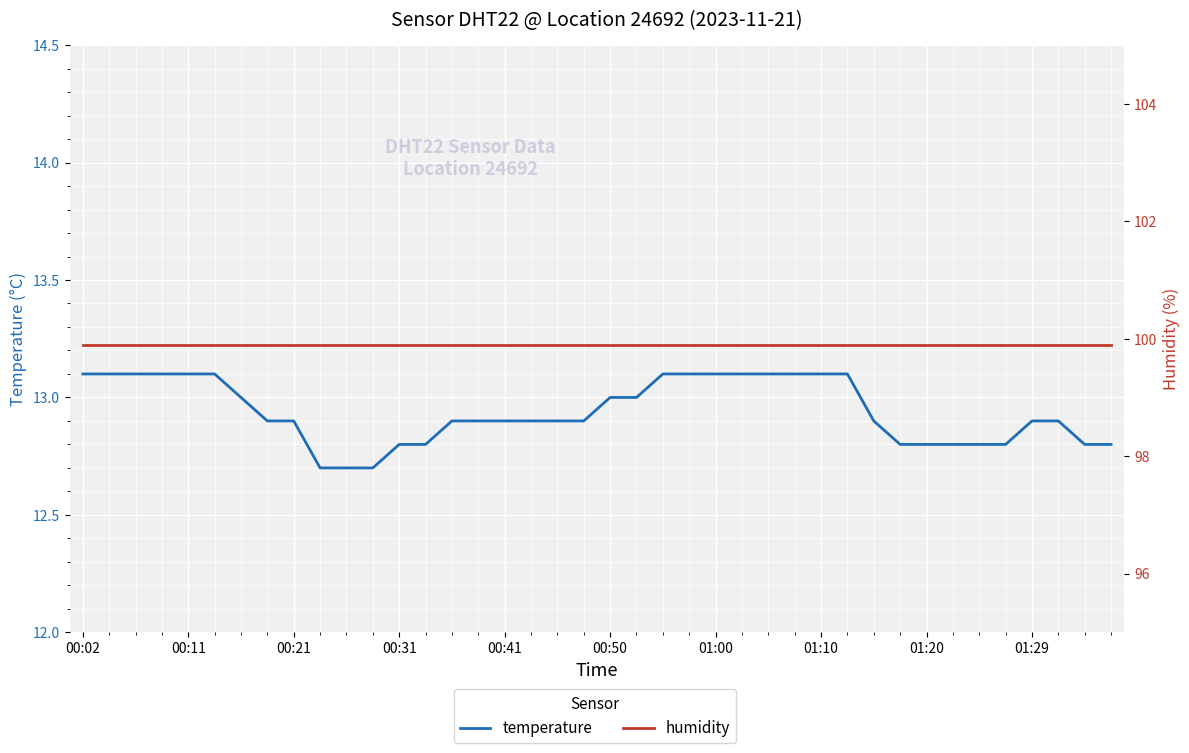

At 01:29, list the series in order from smallest to largest.

temperature, humidity